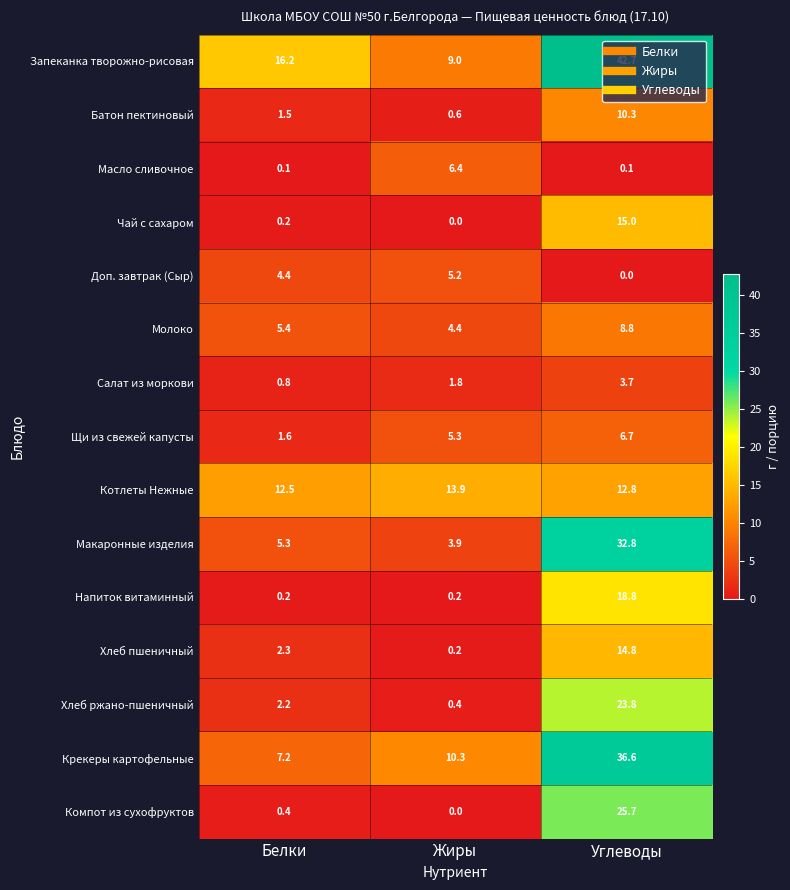

Rank the series by their maximum value, from highest to lowest.

Запеканка творожно-рисовая, Крекеры картофельные, Макаронные изделия, Компот из сухофруктов, Хлеб ржано-пшеничный, Напиток витаминный, Чай с сахаром, Хлеб пшеничный, Котлеты Нежные, Батон пектиновый, Молоко, Щи из свежей капусты, Масло сливочное, Доп. завтрак (Сыр), Салат из моркови